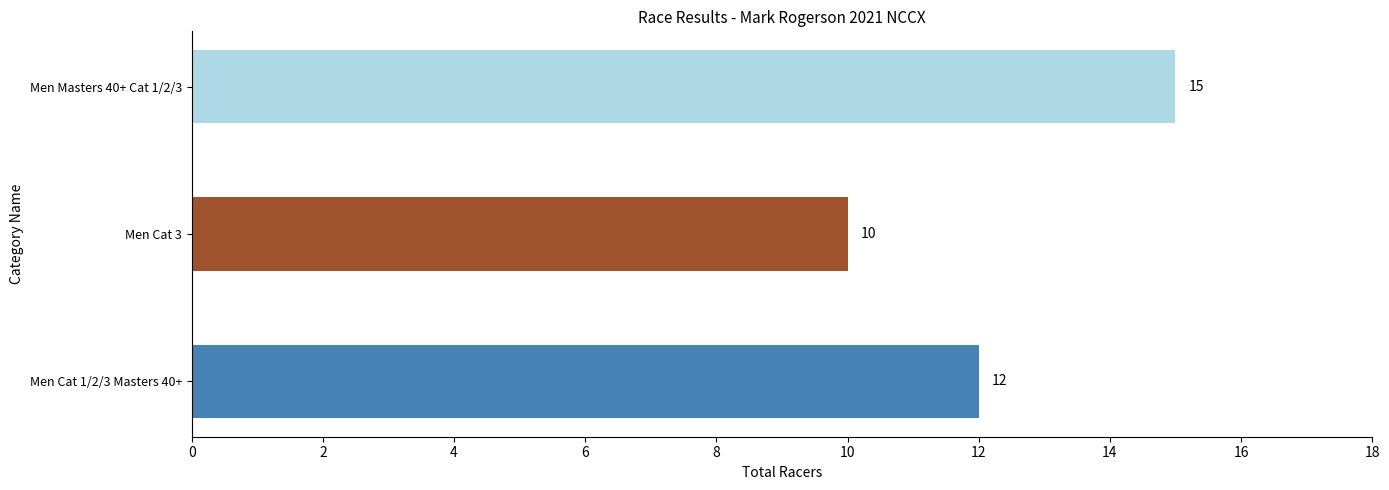

Reading bottom to top, list all the values displayed in this chart.

Men Cat 1/2/3 Masters 40+=12	Men Cat 3=10	Men Masters 40+ Cat 1/2/3=15